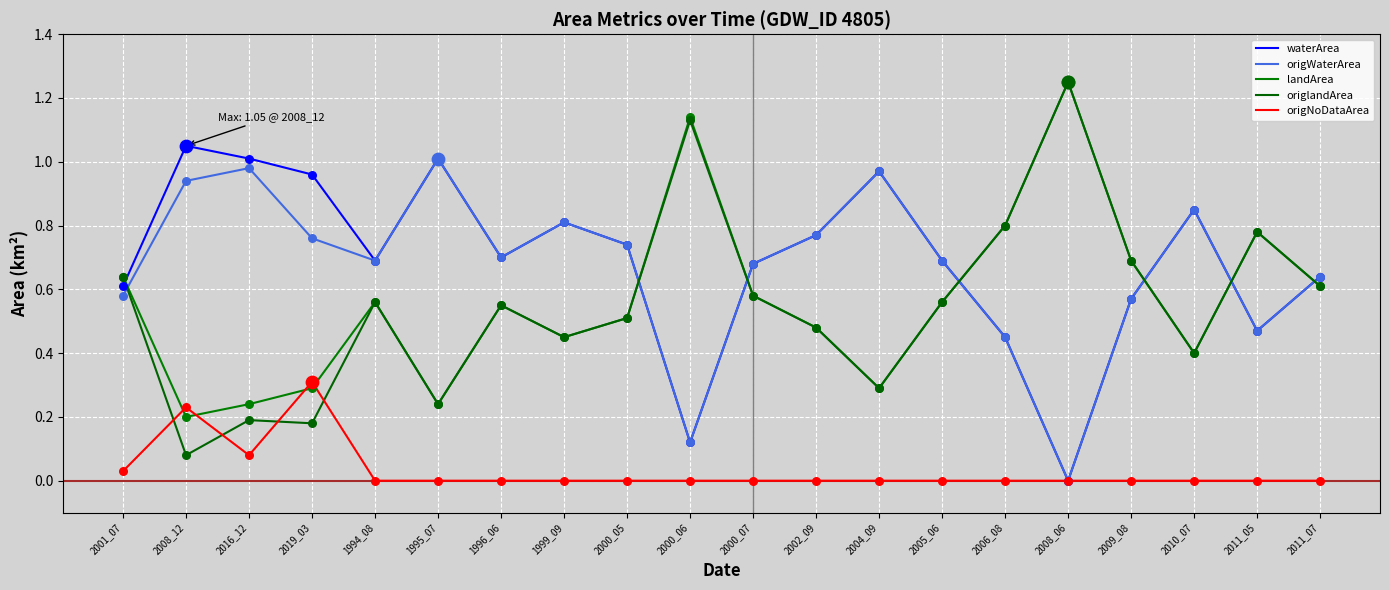

Is the value of waterArea at 2011_05 greater than the value of origlandArea at 2002_09?

No